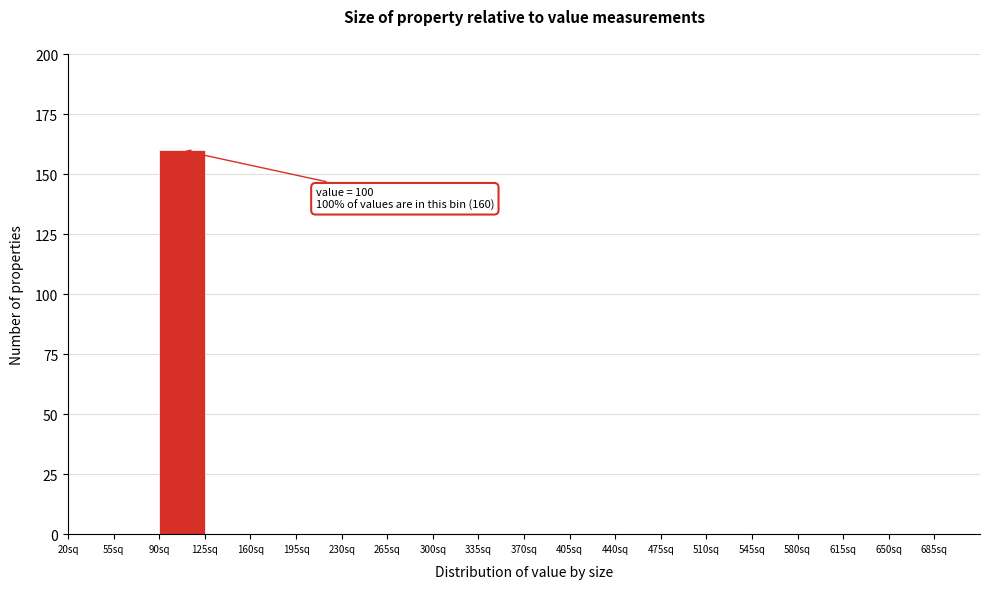

Which range on the x-axis has the tallest bar?

90 to 125